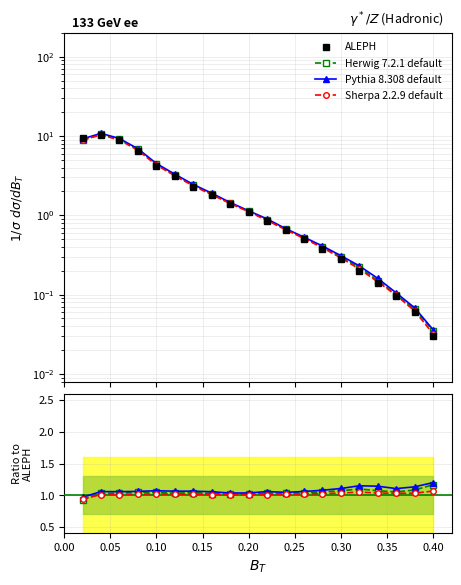

What are all the series names shown in the legend?

ALEPH, Herwig 7.2.1 default, Pythia 8.308 default, Sherpa 2.2.9 default